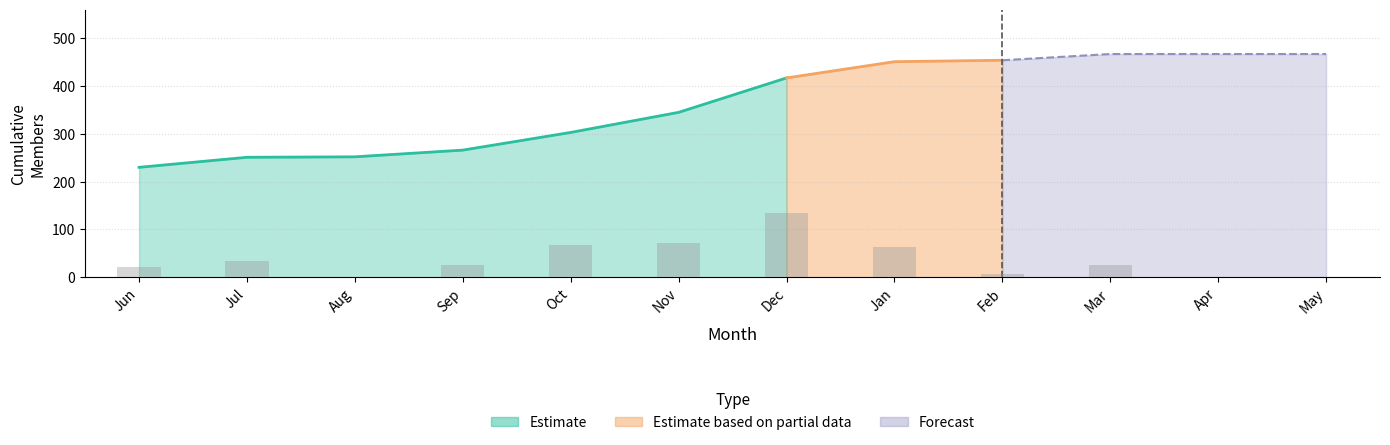

At which category does the chart reach its minimum across all series?

Jun